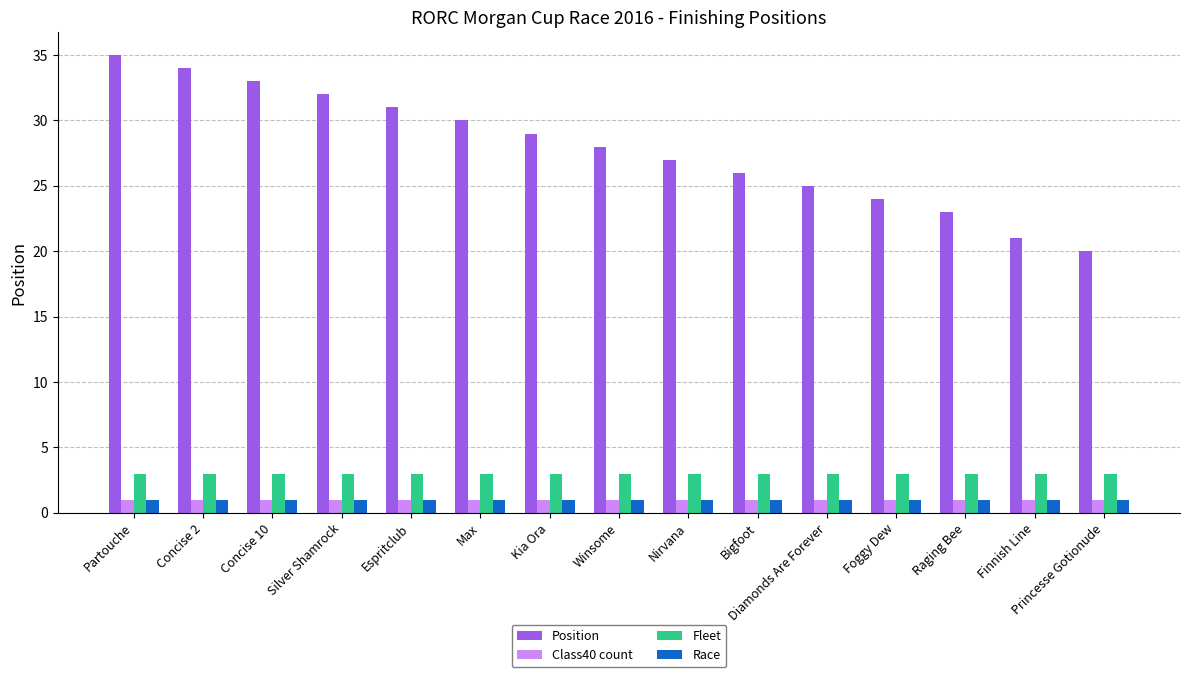

What is the highest value of the Position series?

35